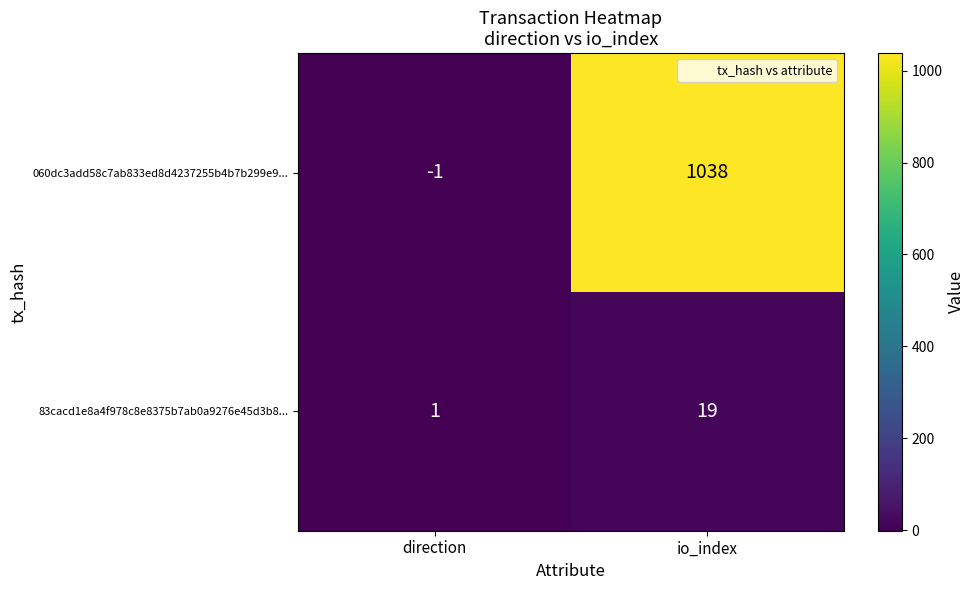

How many distinct data groups are displayed?

2